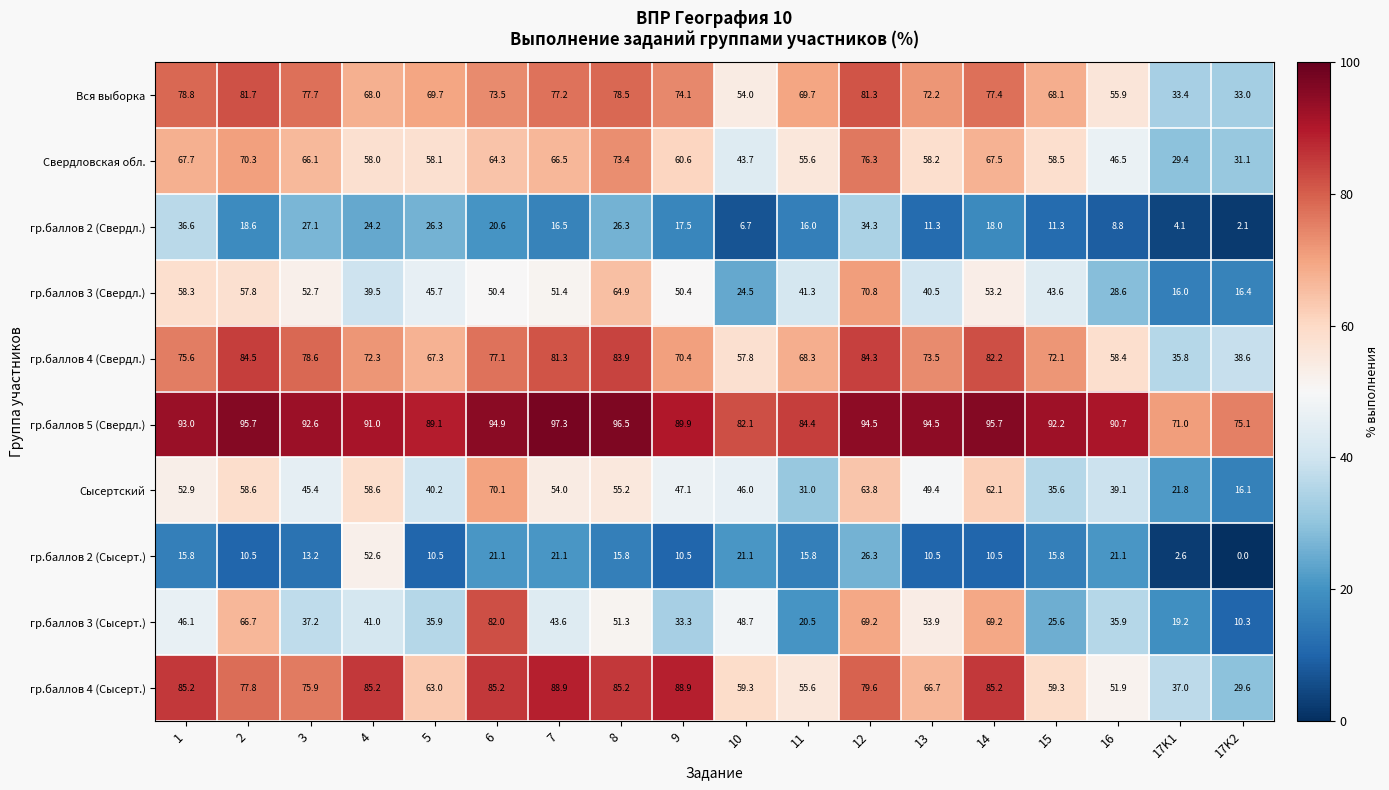

What is the average value of the Сысертский series?

47.1